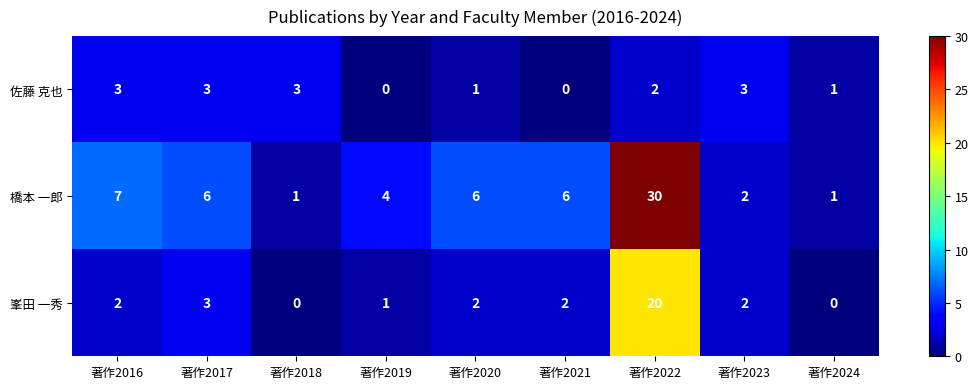

True or false: 佐藤 克也 has a value of -2 at 著作2021.

False